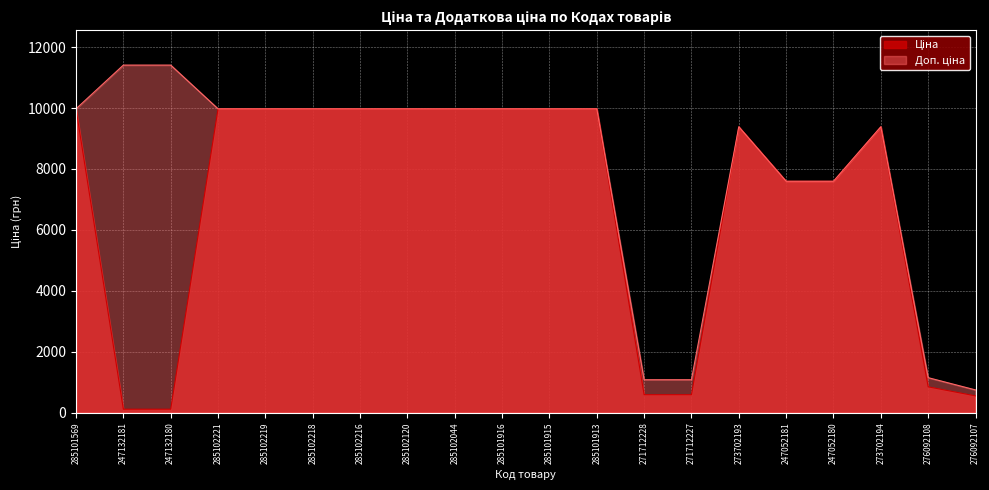

List the series in order of their overall mean, highest first.

Доп. ціна, Ціна